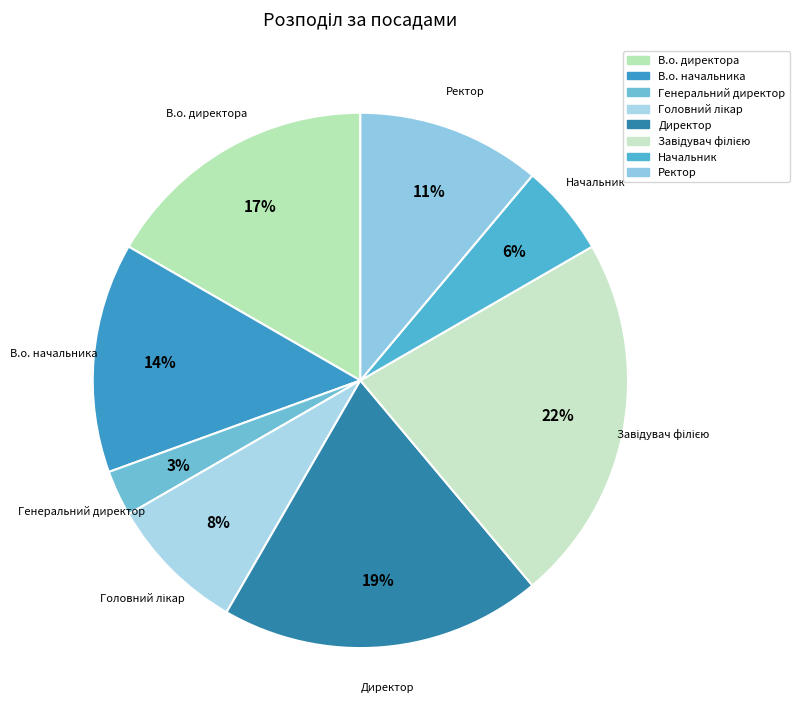

What is the smallest slice in the pie chart?

Генеральний директор